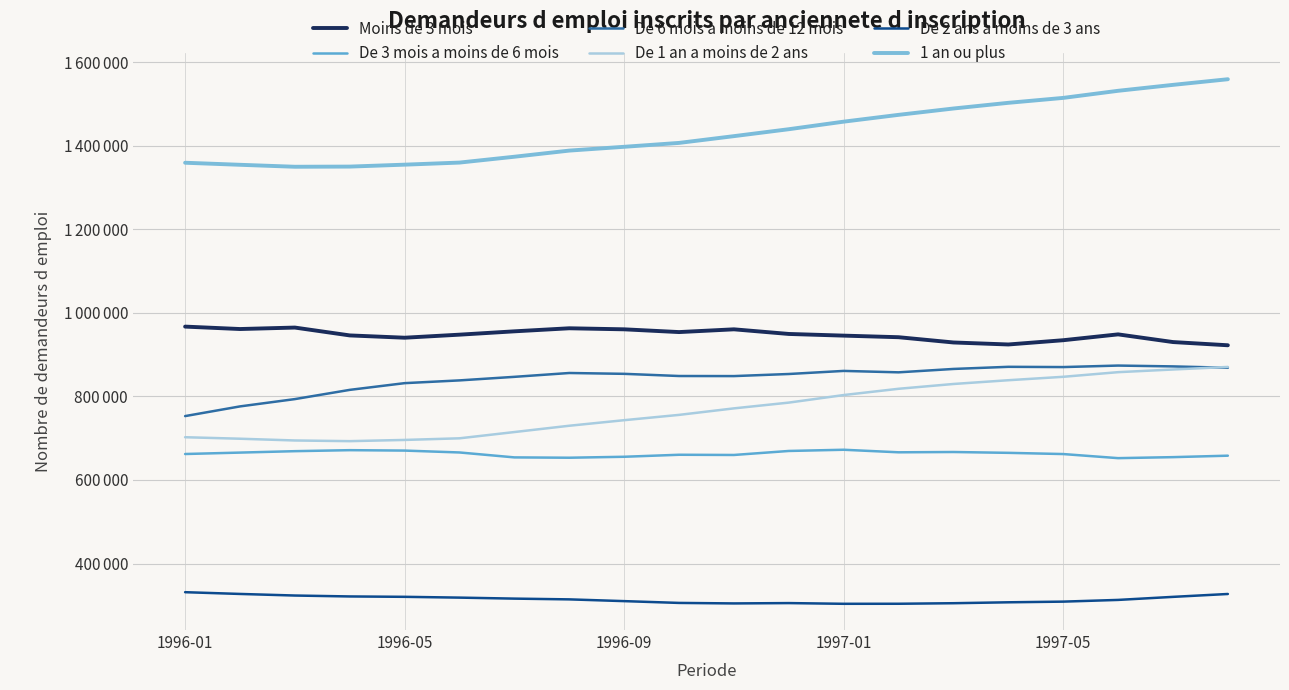

True or false: De 2 ans a moins de 3 ans and De 6 mois a moins de 12 mois intersect in this chart.

False